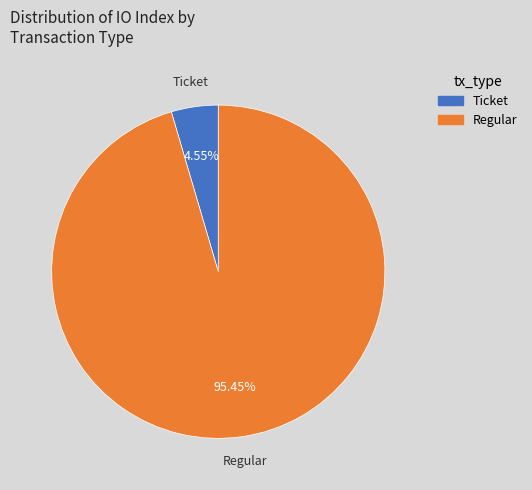

Is the sum of Regular and Ticket greater than half?

Yes